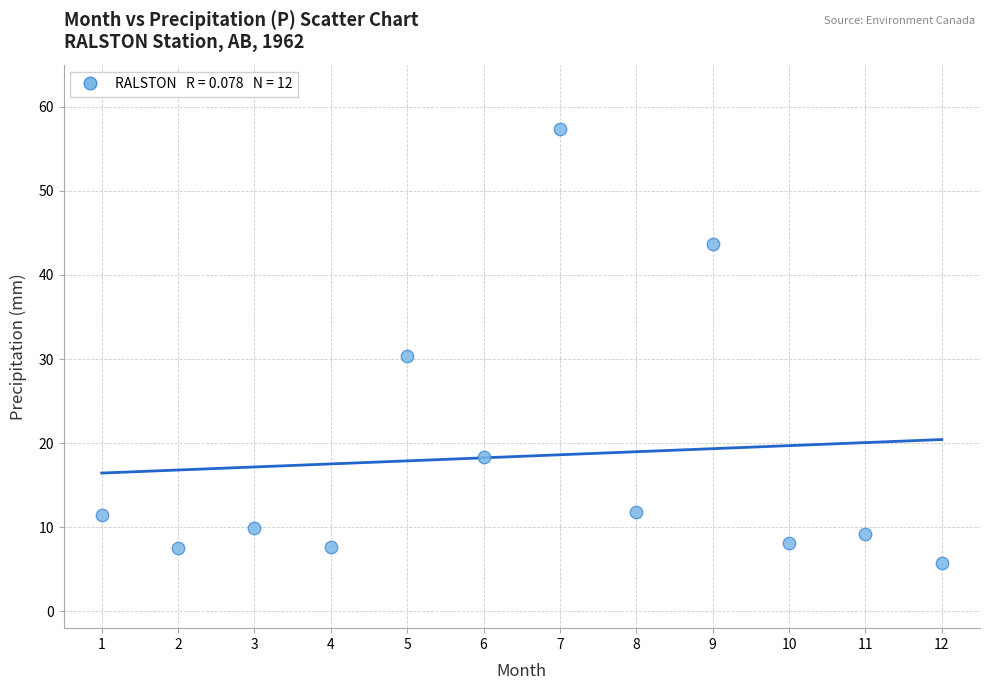

What Y value in the scatter plot is closest to 31?

30.3